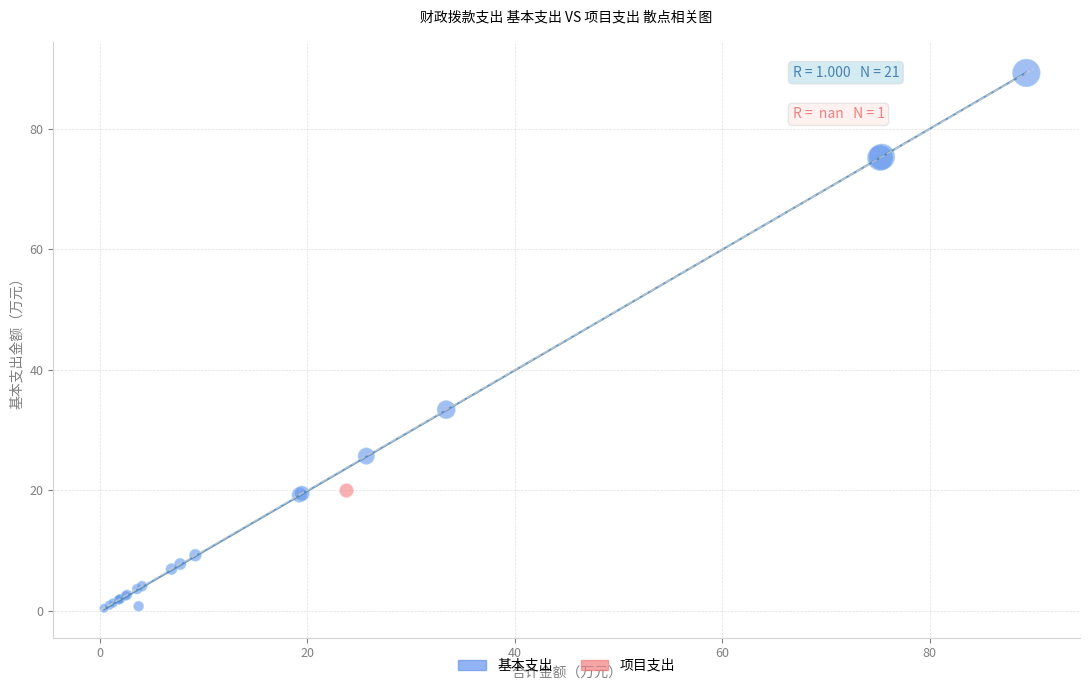

What are all the series names shown in the legend?

基本支出, 项目支出